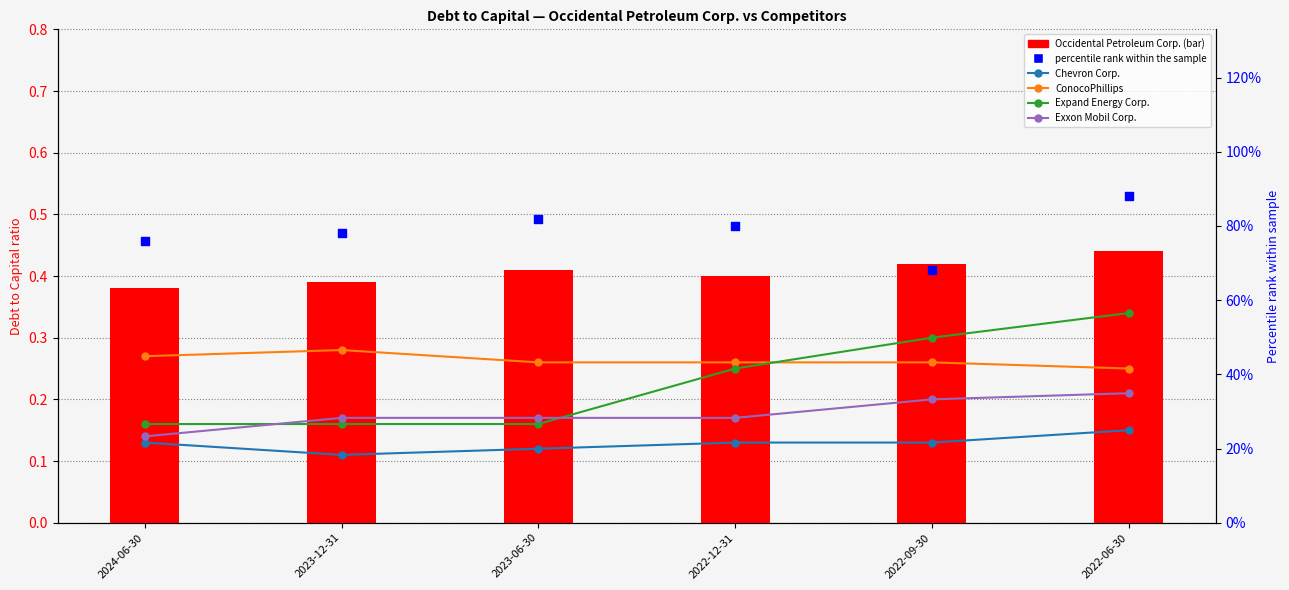

Is the value of Occidental Petroleum Corp. at 2024-06-30 greater than the value of Chevron Corp. at 2023-12-31?

Yes